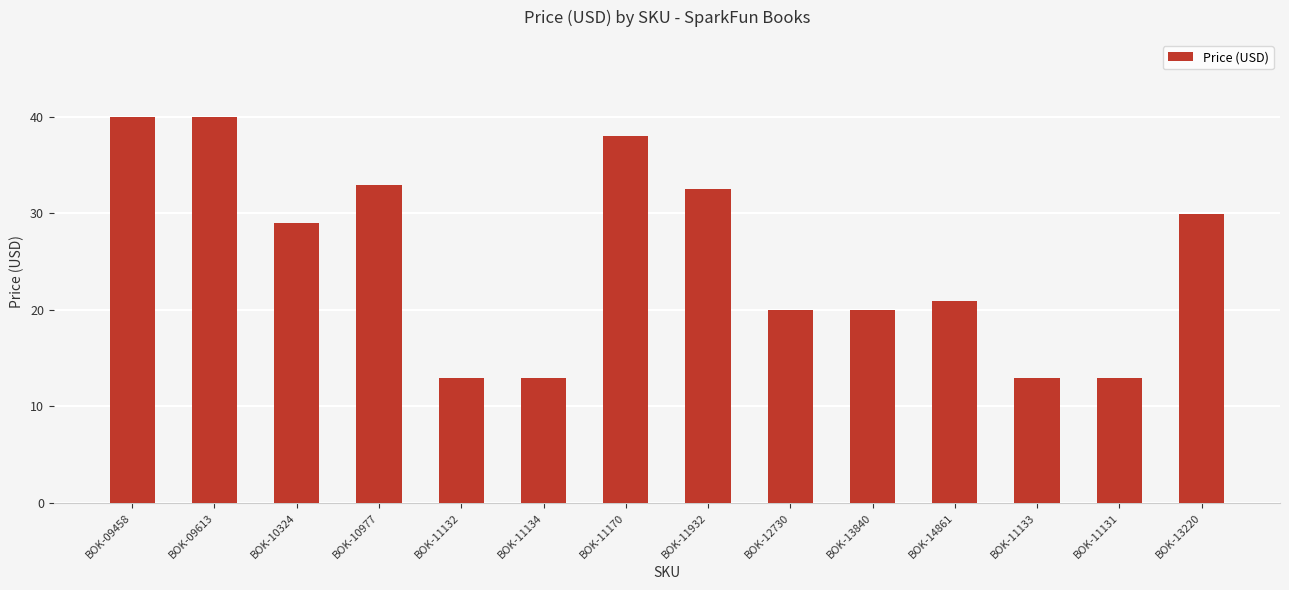

Count the number of categories in the chart.

14